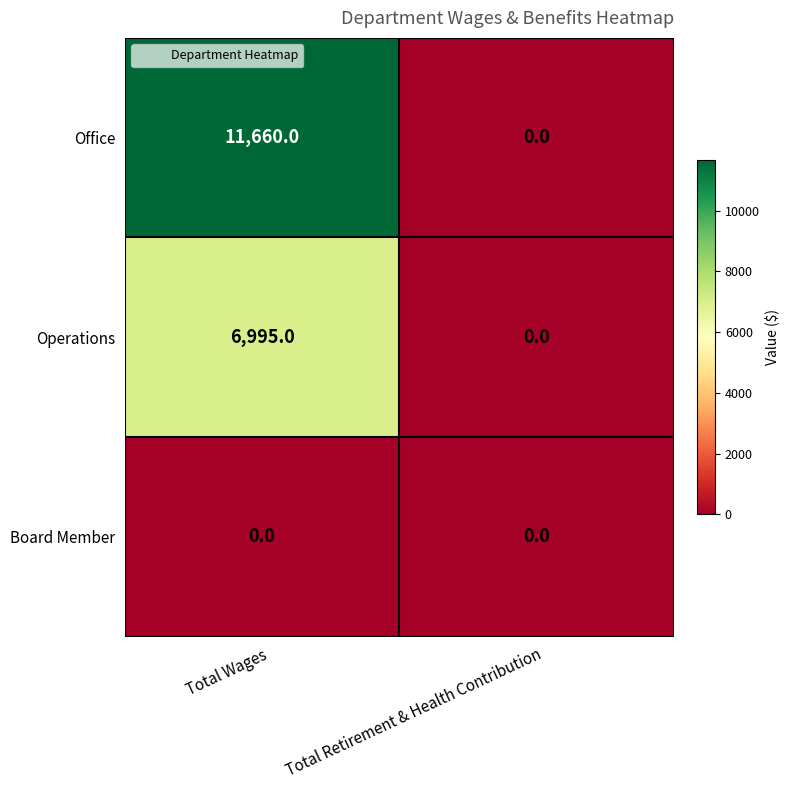

Which series has the largest range (max minus min)?

Office